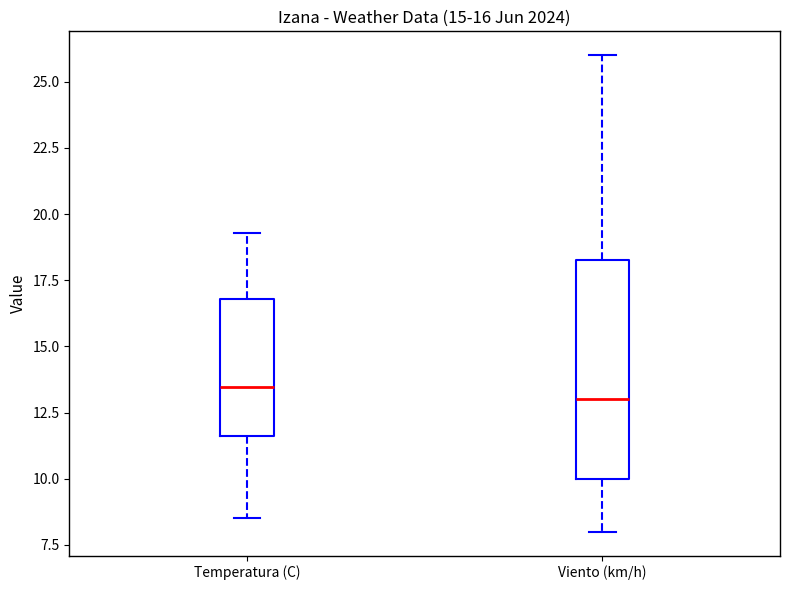

Which box is the tallest, from its lower edge to its upper edge?

Viento (km/h)